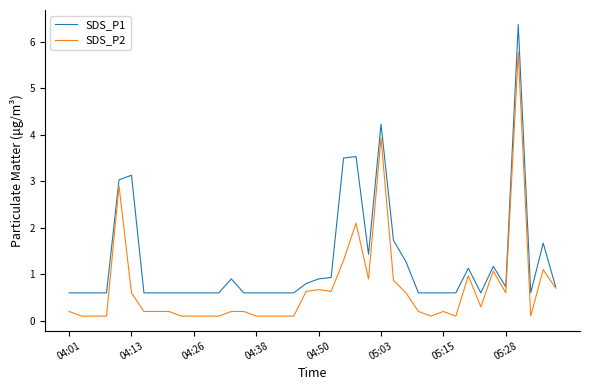

Does the chart have visible grid lines?

No